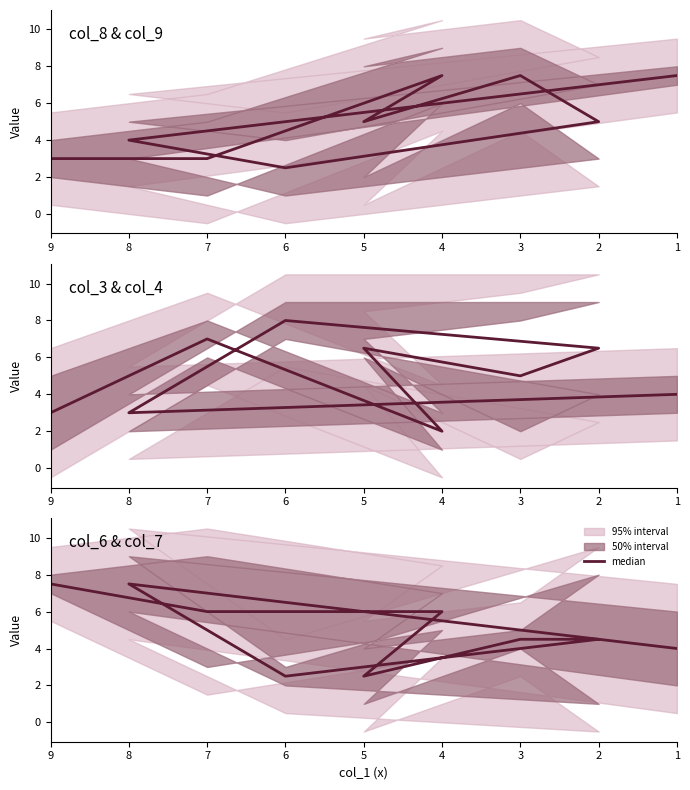

List the labels in order of value, largest first.

1, 8, 2, 3, 5, 6, 9, 4, 7